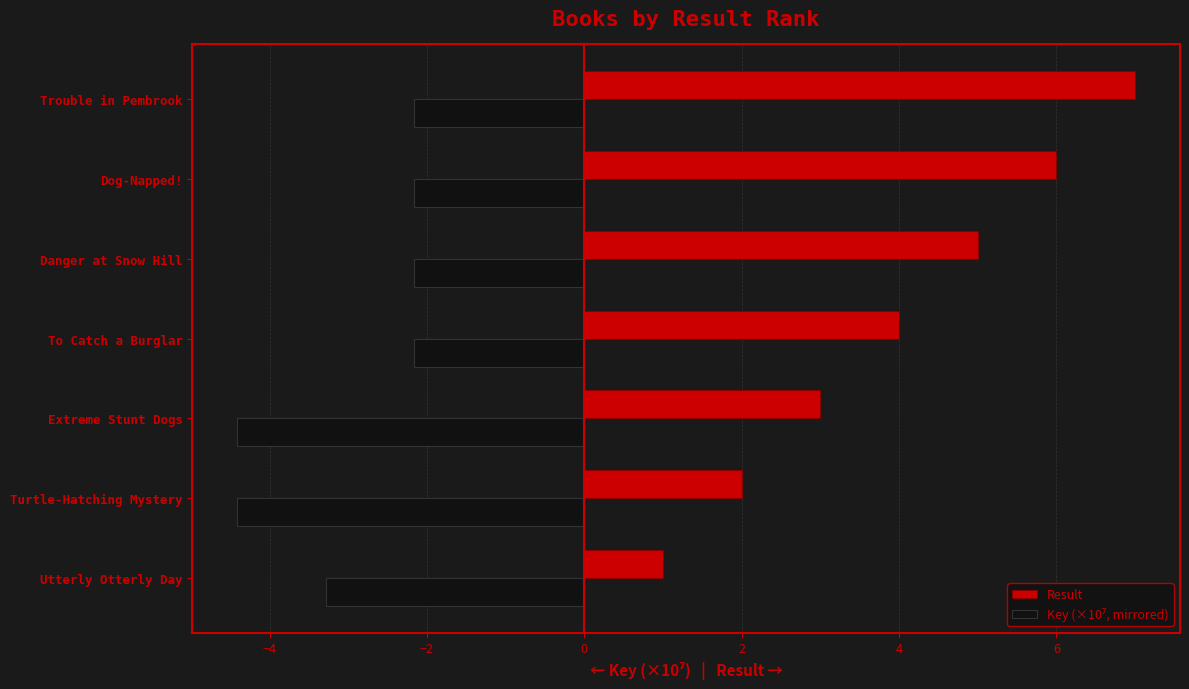

What is the difference between the maximum and second lowest values in the Result series?

5.0